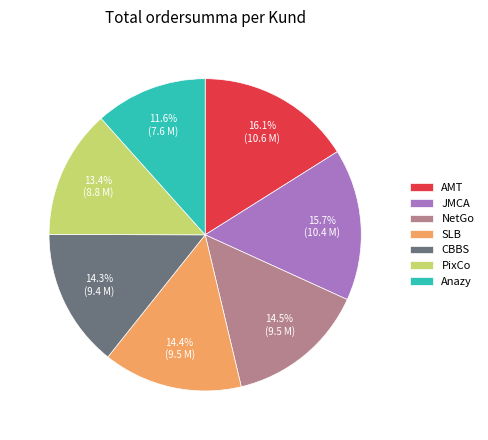

Is AMT the majority of the pie?

No